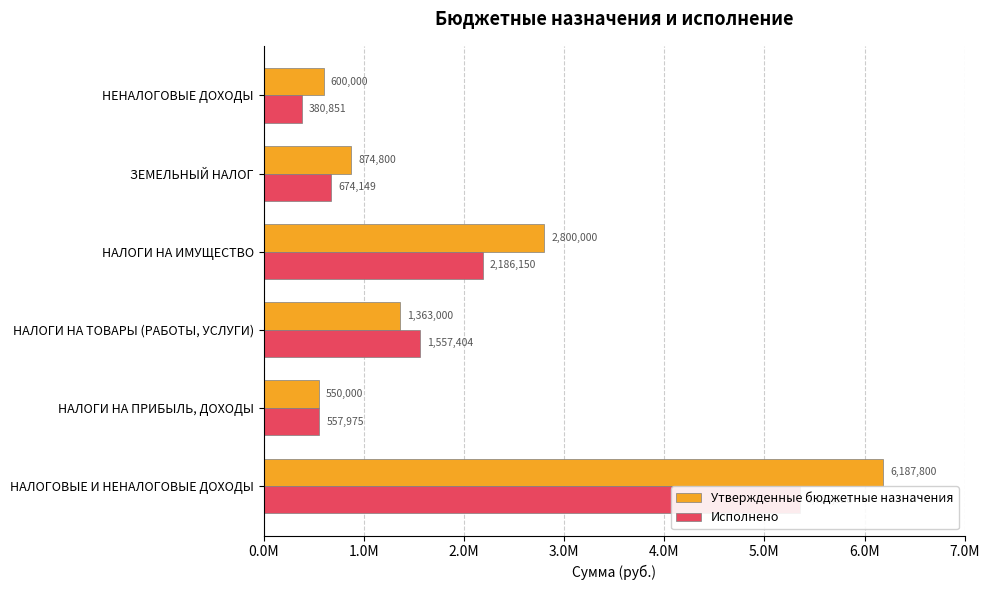

What position from the left is НАЛОГОВЫЕ И НЕНАЛОГОВЫЕ ДОХОДЫ?

1